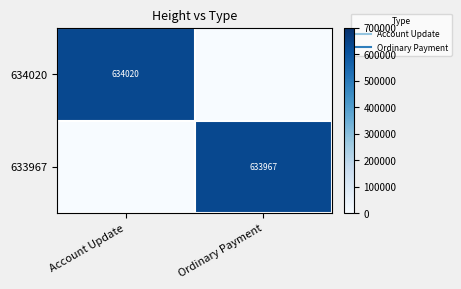

Is it true that 633967 equals 349389 at Ordinary Payment?

False